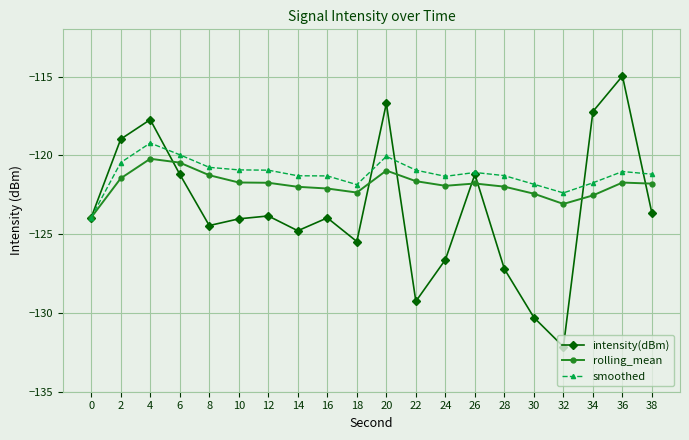

Rank the series by their average value, from lowest to highest.

intensity(dBm), rolling_mean, smoothed